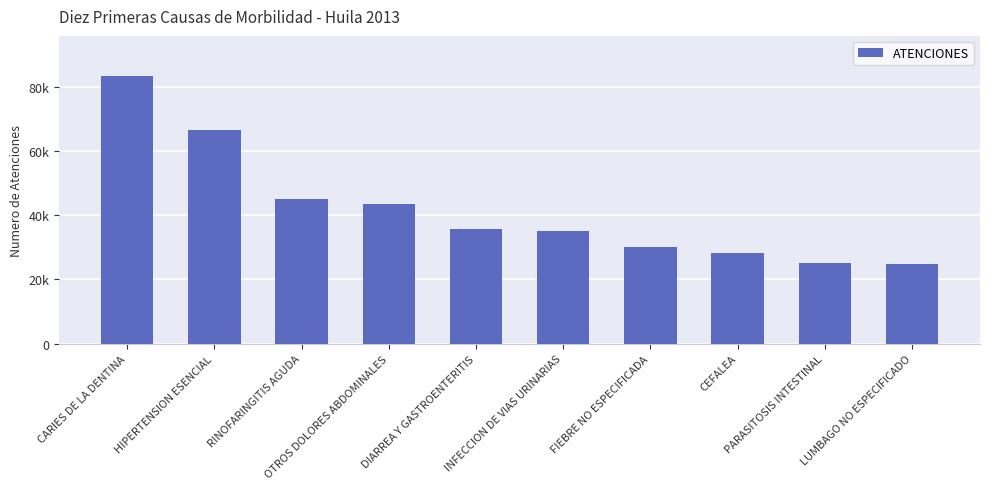

What is the change in value from FIEBRE NO ESPECIFICADA to LUMBAGO NO ESPECIFICADO?

-5530